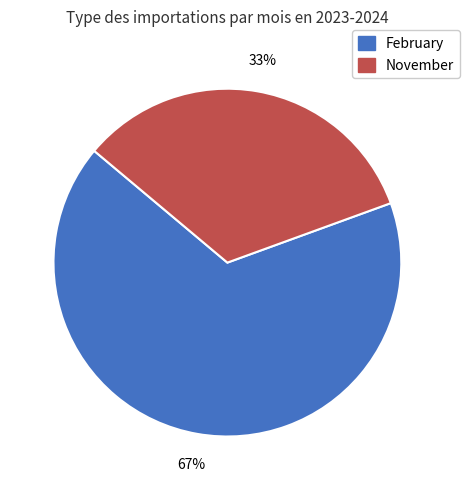

Is there any slice that represents more than half of the pie?

Yes